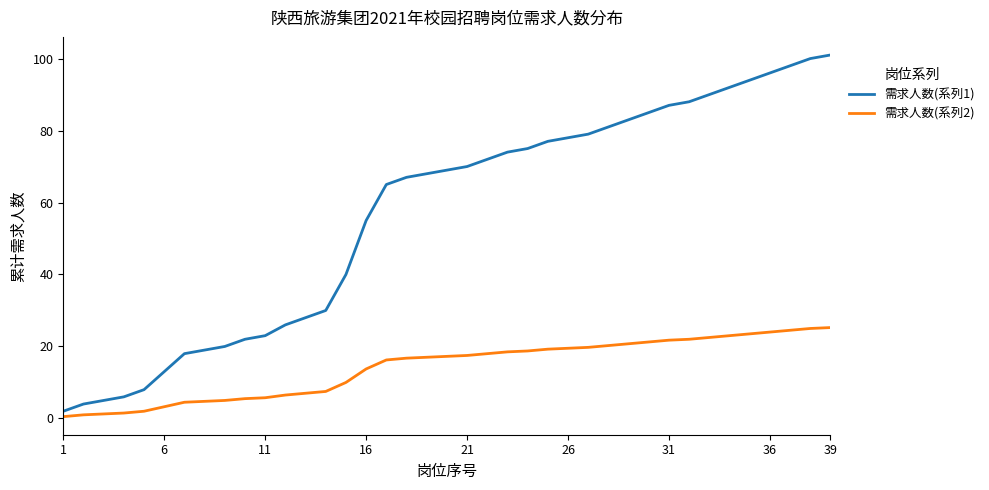

List the series in order of their peak value, lowest first.

需求人数(系列2), 需求人数(系列1)